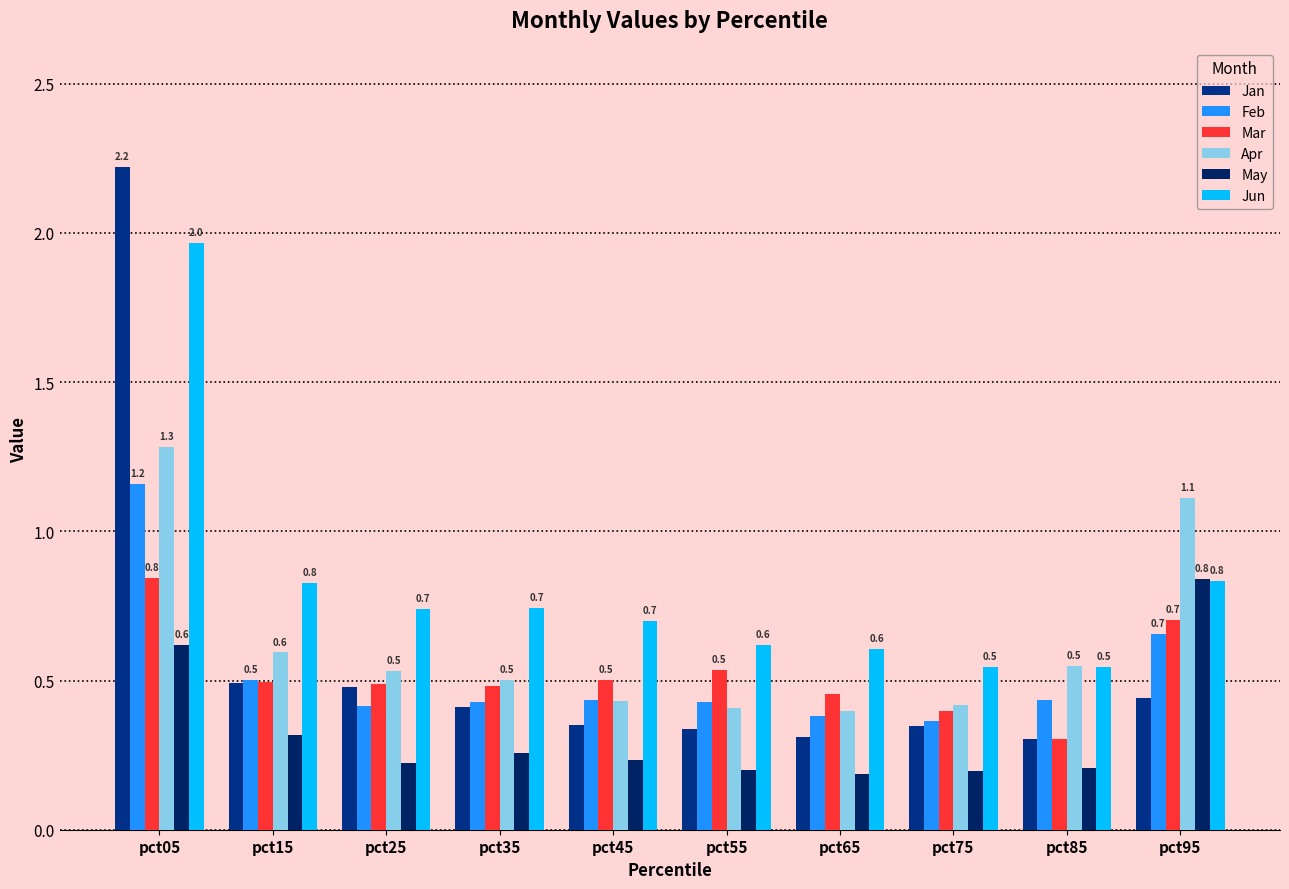

Reading left to right, what are all the values shown in this chart?

Jan: 2.2	0.5	0.5	0.4	0.4	0.3	0.3	0.3	0.3	0.4
Feb: 1.2	0.5	0.4	0.4	0.4	0.4	0.4	0.4	0.4	0.7
Mar: 0.8	0.5	0.5	0.5	0.5	0.5	0.5	0.4	0.3	0.7
Apr: 1.3	0.6	0.5	0.5	0.4	0.4	0.4	0.4	0.5	1.1
May: 0.6	0.3	0.2	0.3	0.2	0.2	0.2	0.2	0.2	0.8
Jun: 2.0	0.8	0.7	0.7	0.7	0.6	0.6	0.5	0.5	0.8